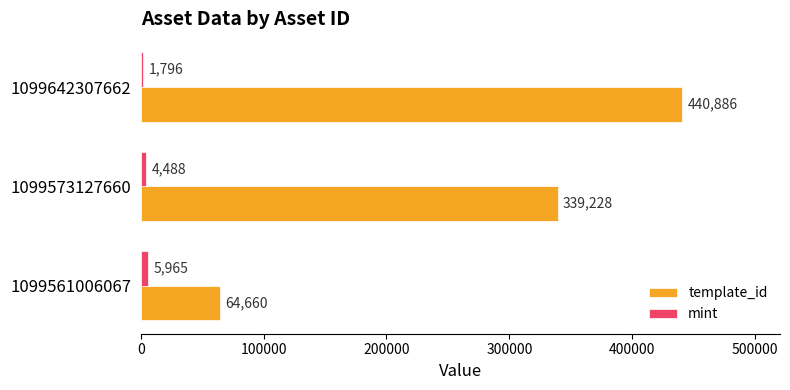

The template_id series shows 64660 at 1099561006067. True or false?

True